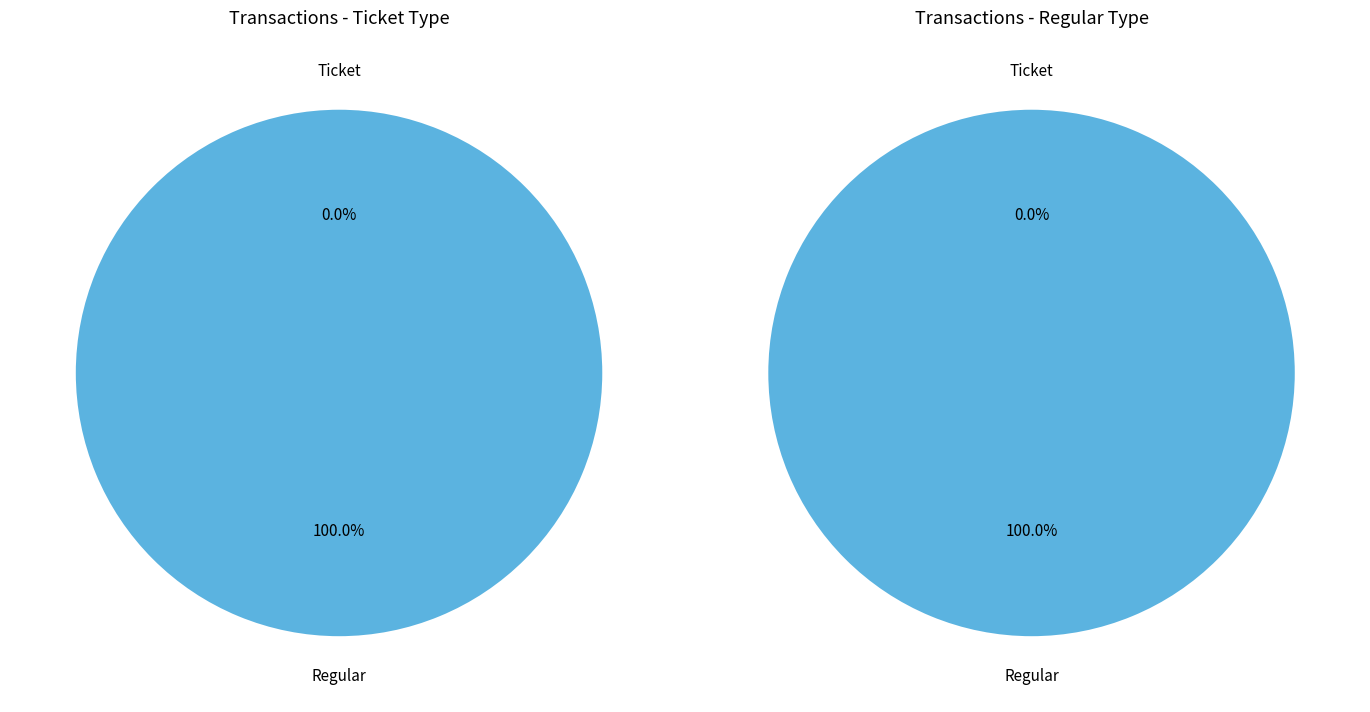

Does Ticket account for over 50% of the chart?

No